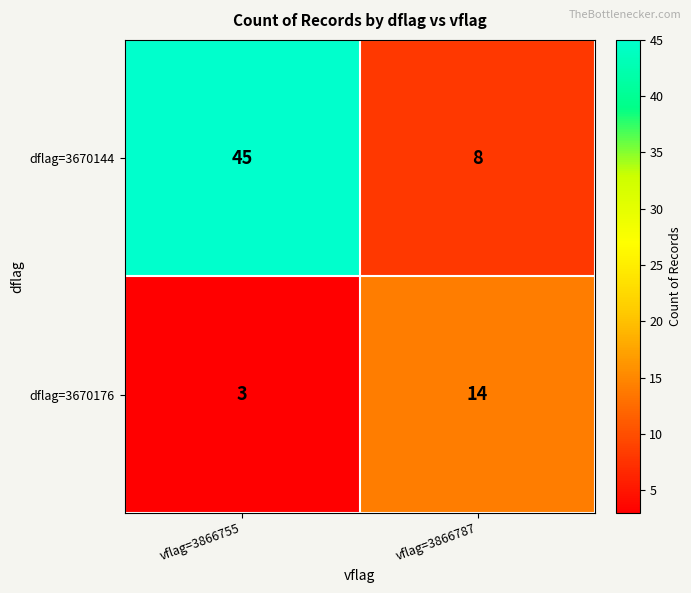

List the series in order of their overall mean, highest first.

dflag=3670144, dflag=3670176